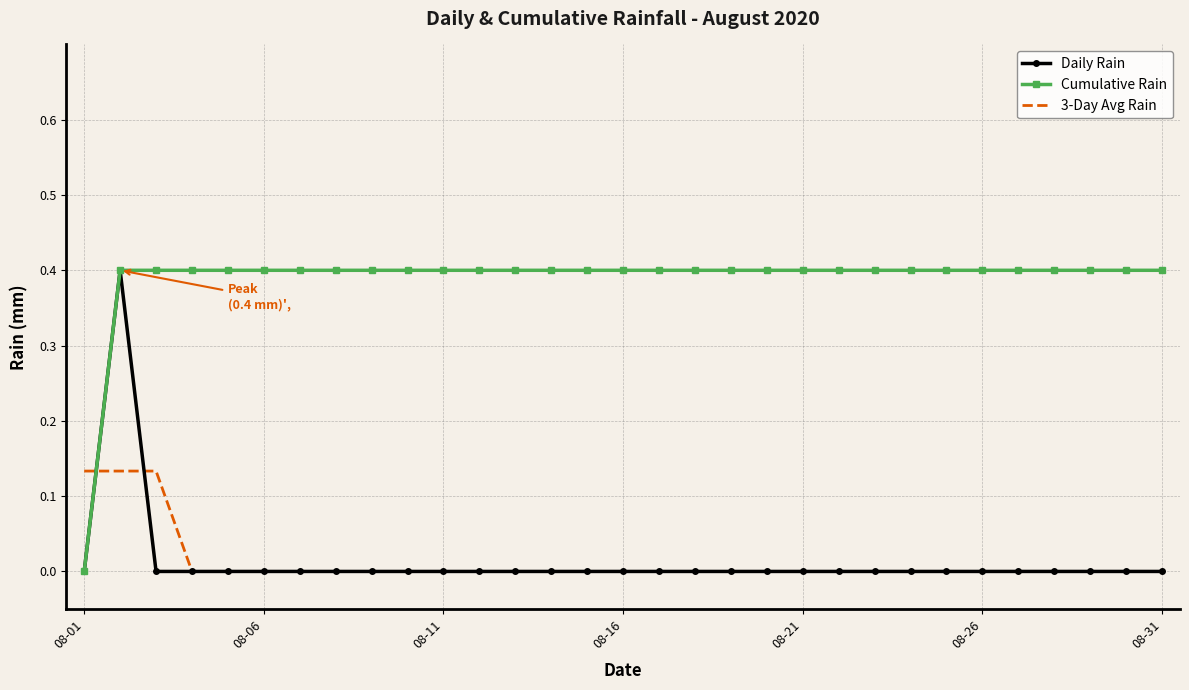

How many times do 3-Day Avg Rain and Cumulative Rain cross each other?

1